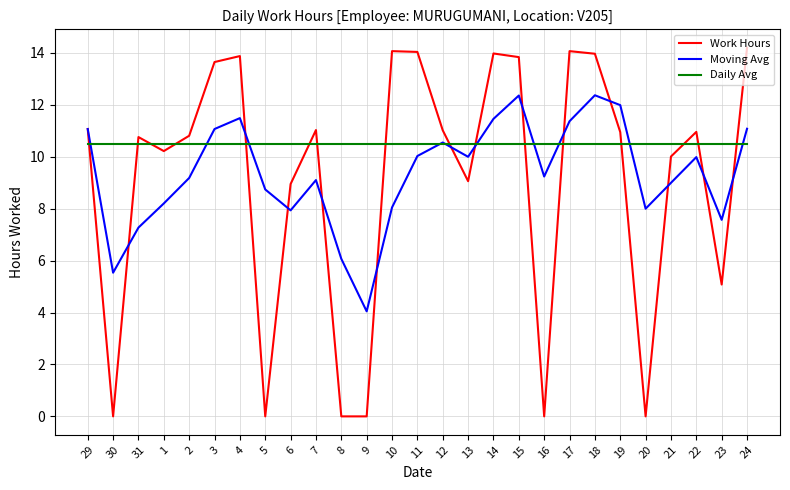

What are all the series names shown in the legend?

Work Hours, Moving Avg, Daily Avg